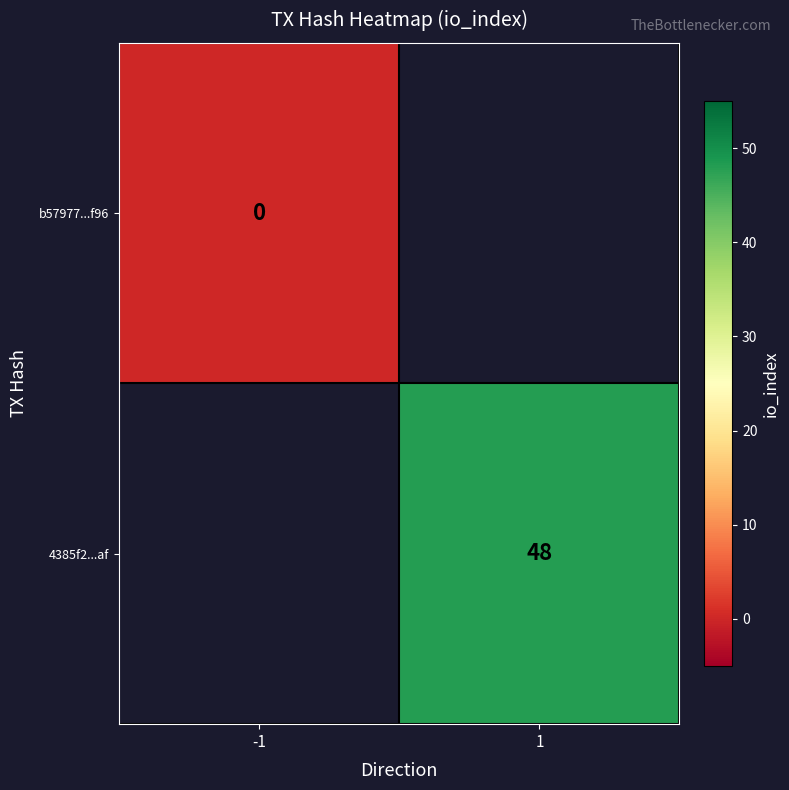

The 4385f2...af series shows 48 at 1. True or false?

True